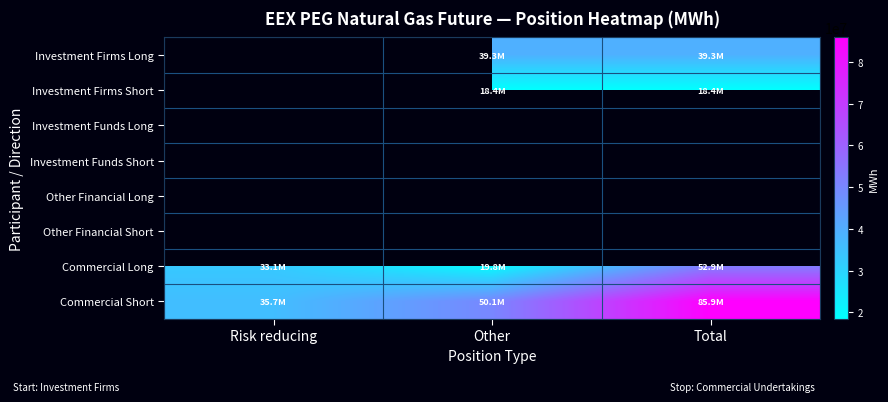

How many data points in Commercial Long are less than 33068280?

1